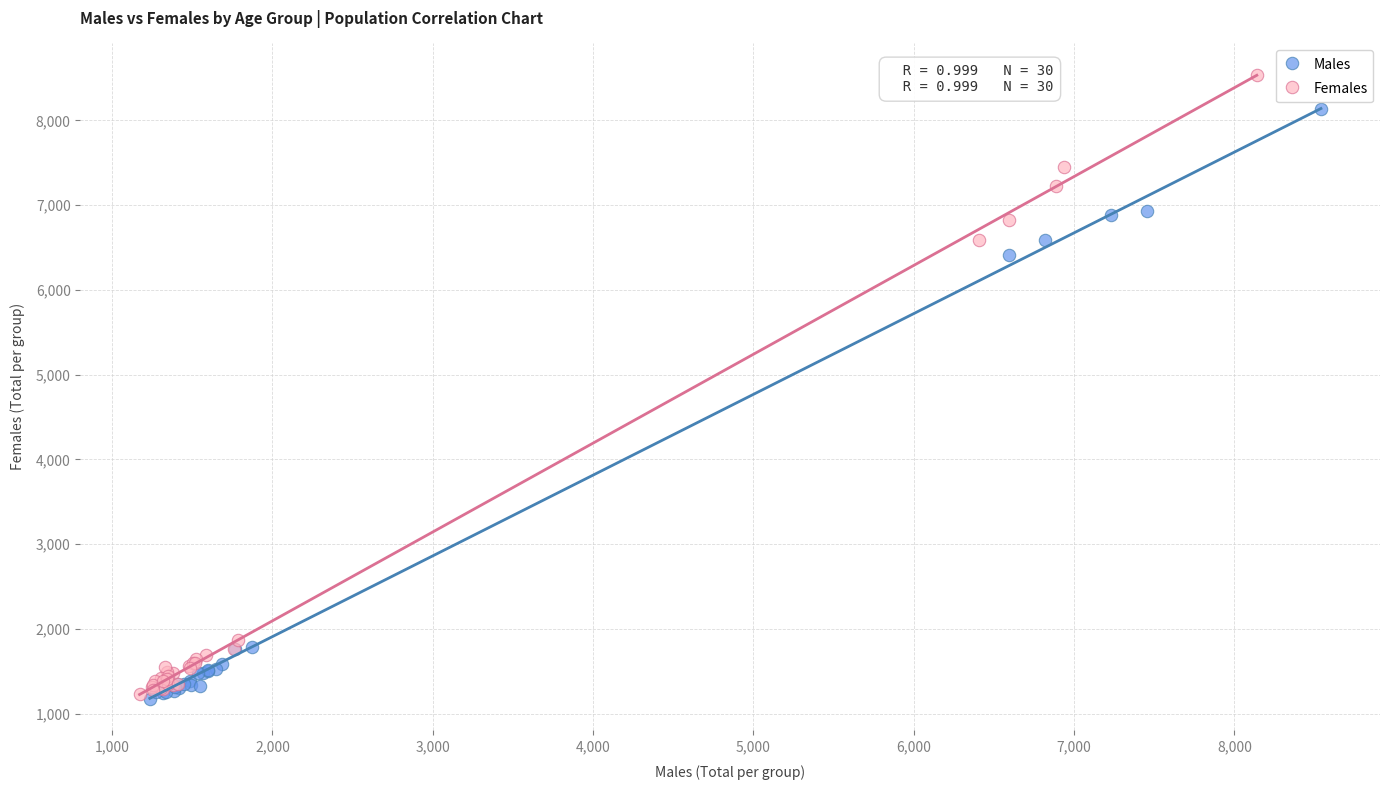

Which series has the largest Y range (max minus min)?

Females